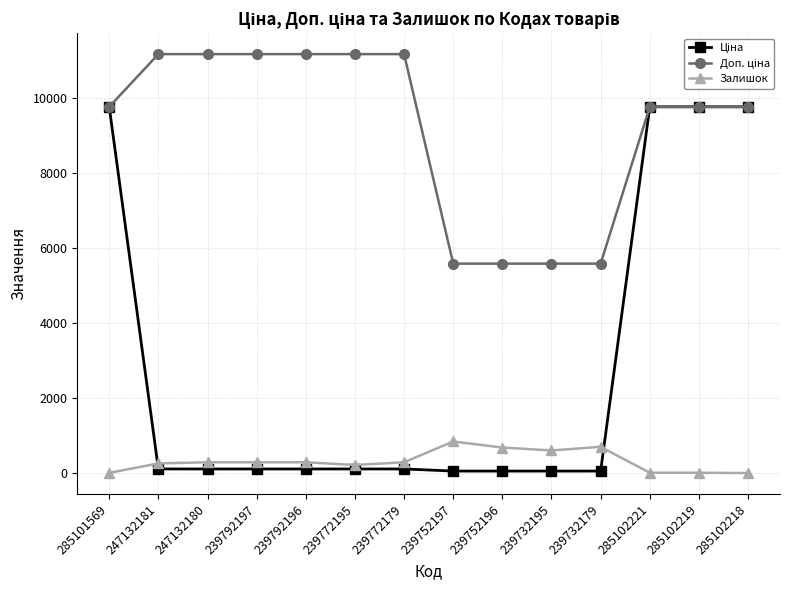

Count the number of data series in this chart.

3